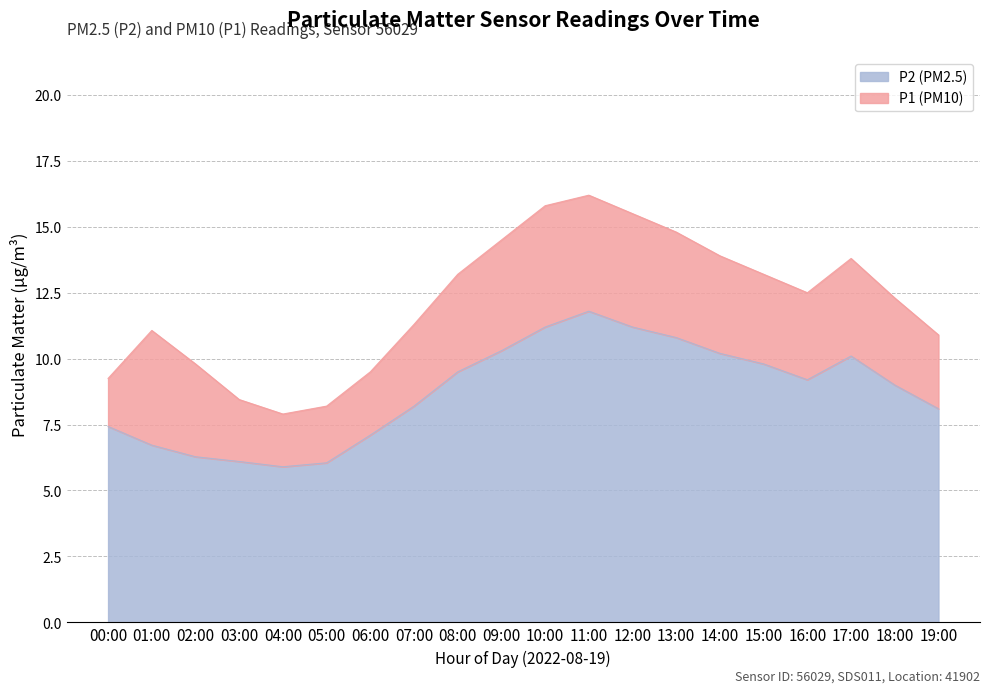

Between 14:00 and 17:00, which is larger?

14:00